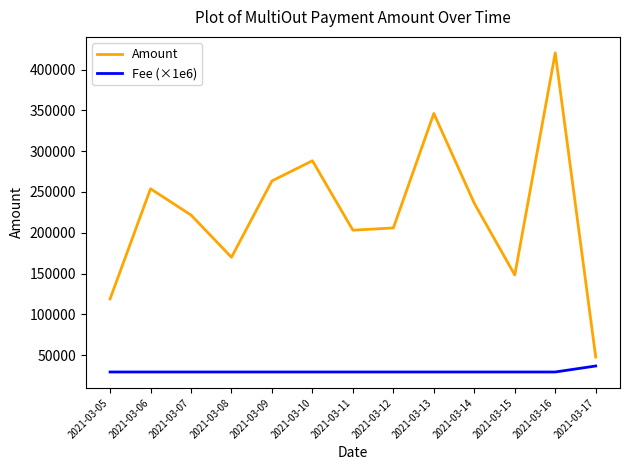

Which series has the widest spread of values?

Amount